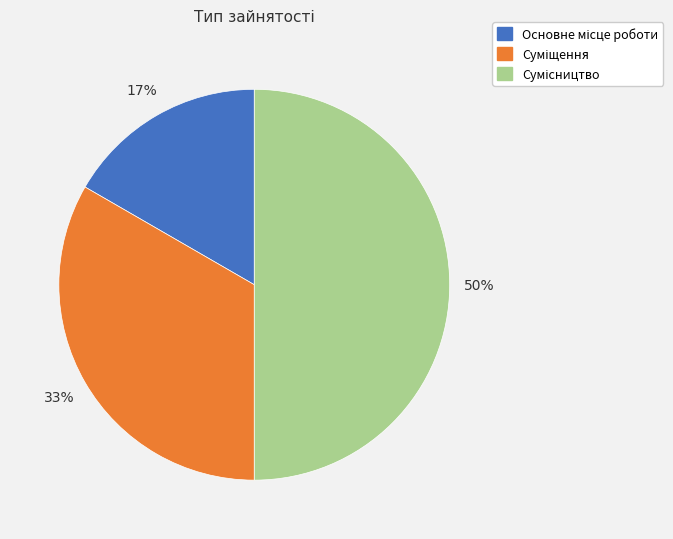

To the nearest percent, what is the average slice percentage?

33%